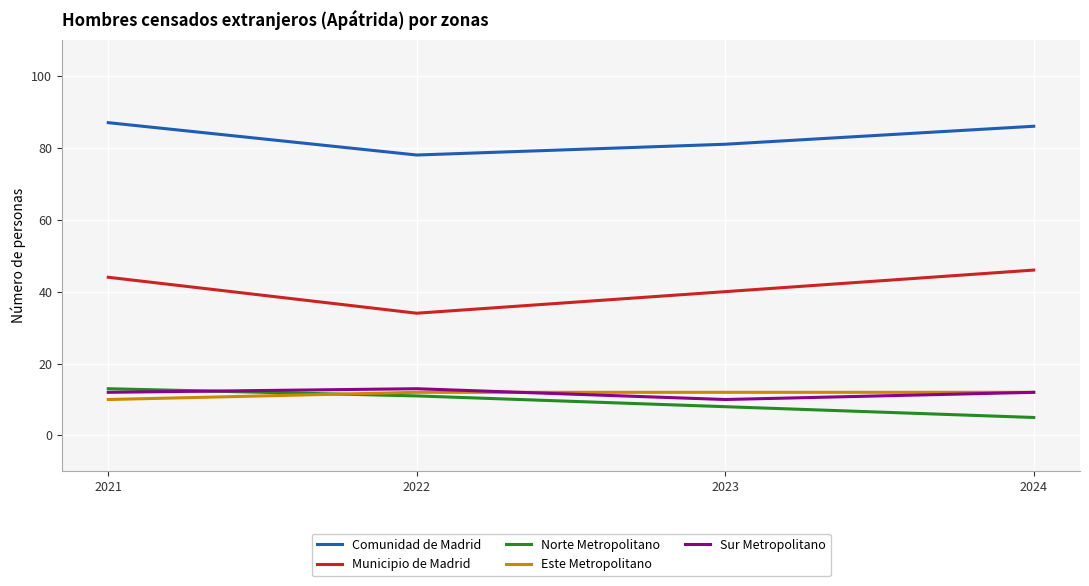

At how many categories does at least one series exceed 66?

4